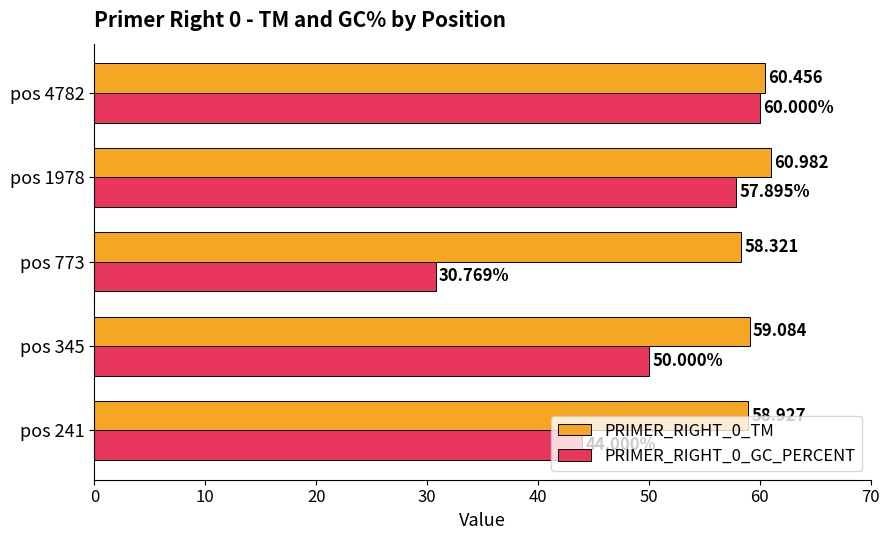

How many categories are shown in the chart?

5